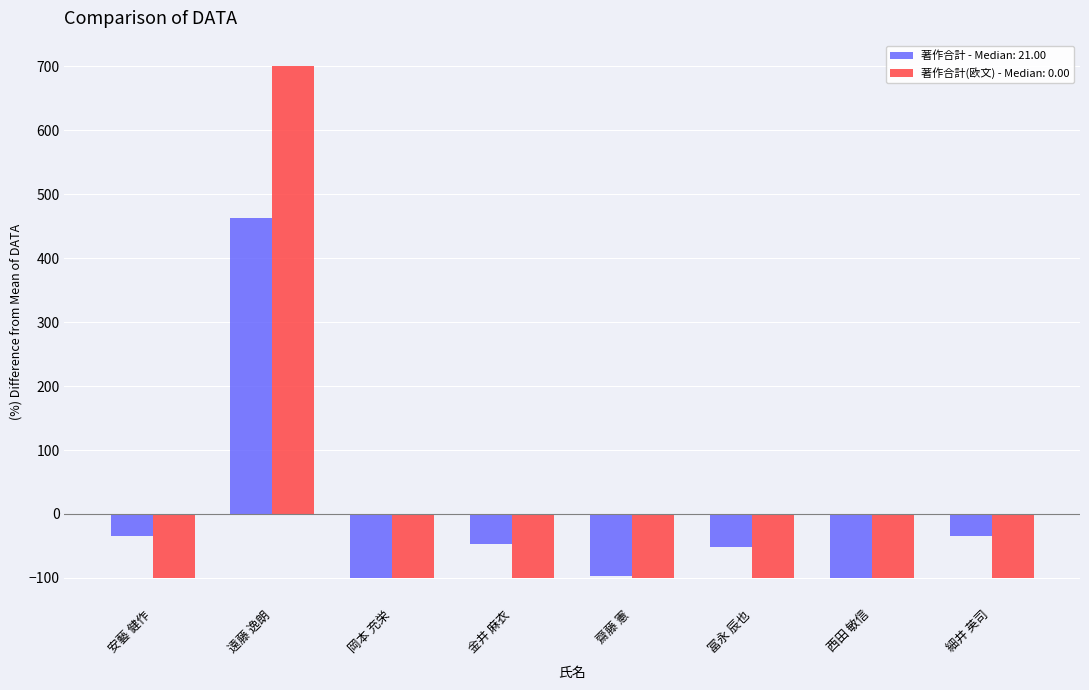

How many series are shown in this chart?

2